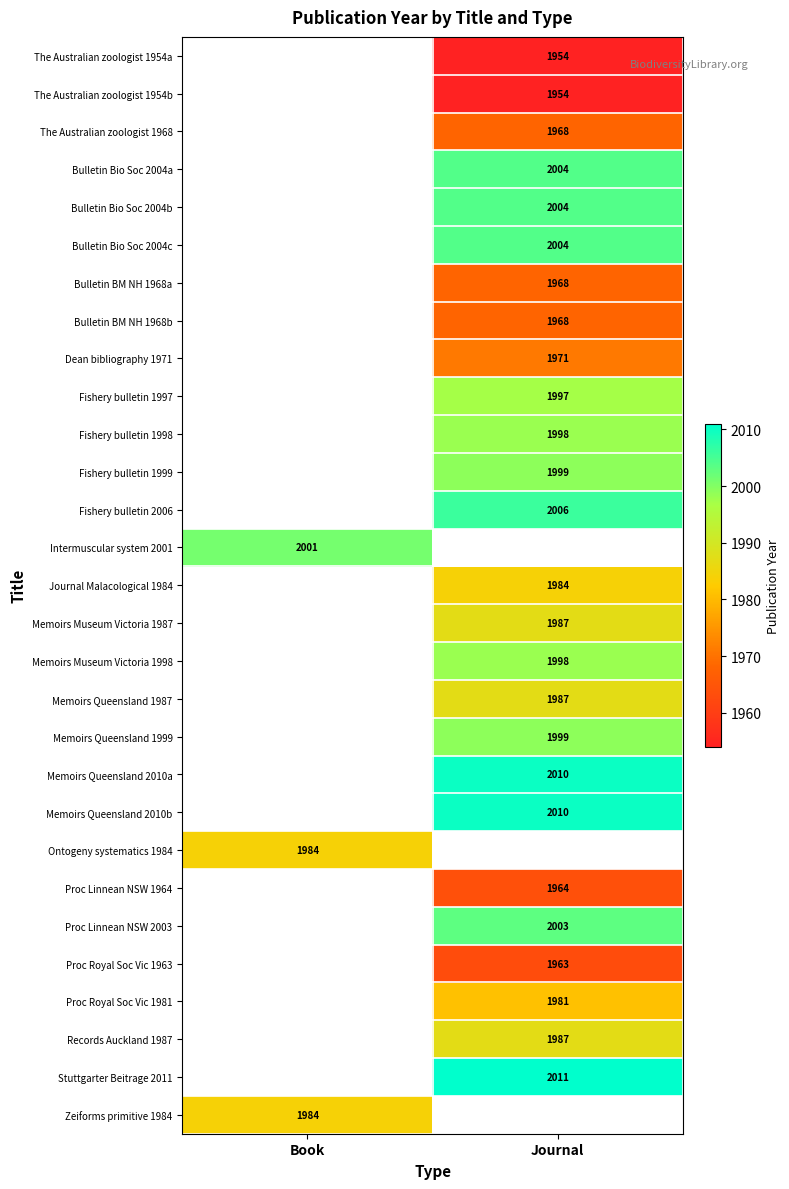

The value of The Australian zoologist 1954a at Journal is 2640. True or false?

False